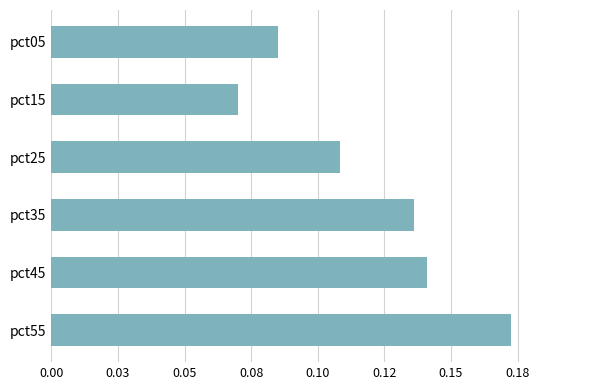

Which label corresponds to the smallest value in the chart?

pct15